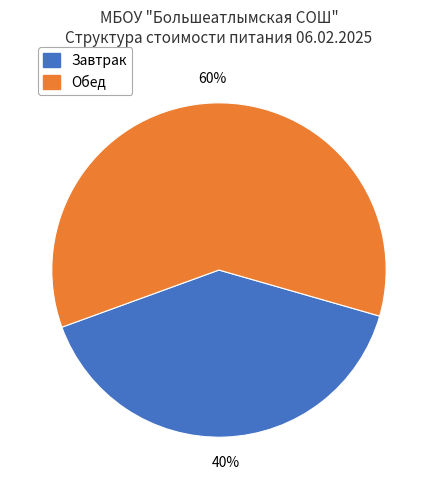

How many segments does this pie chart have?

2